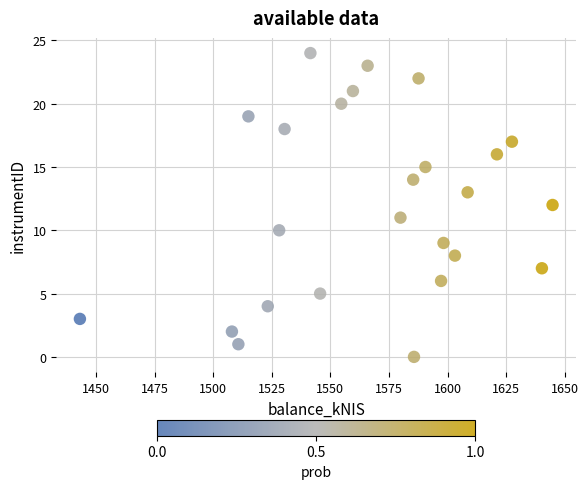

What is the range of Y values (max minus min)?

24